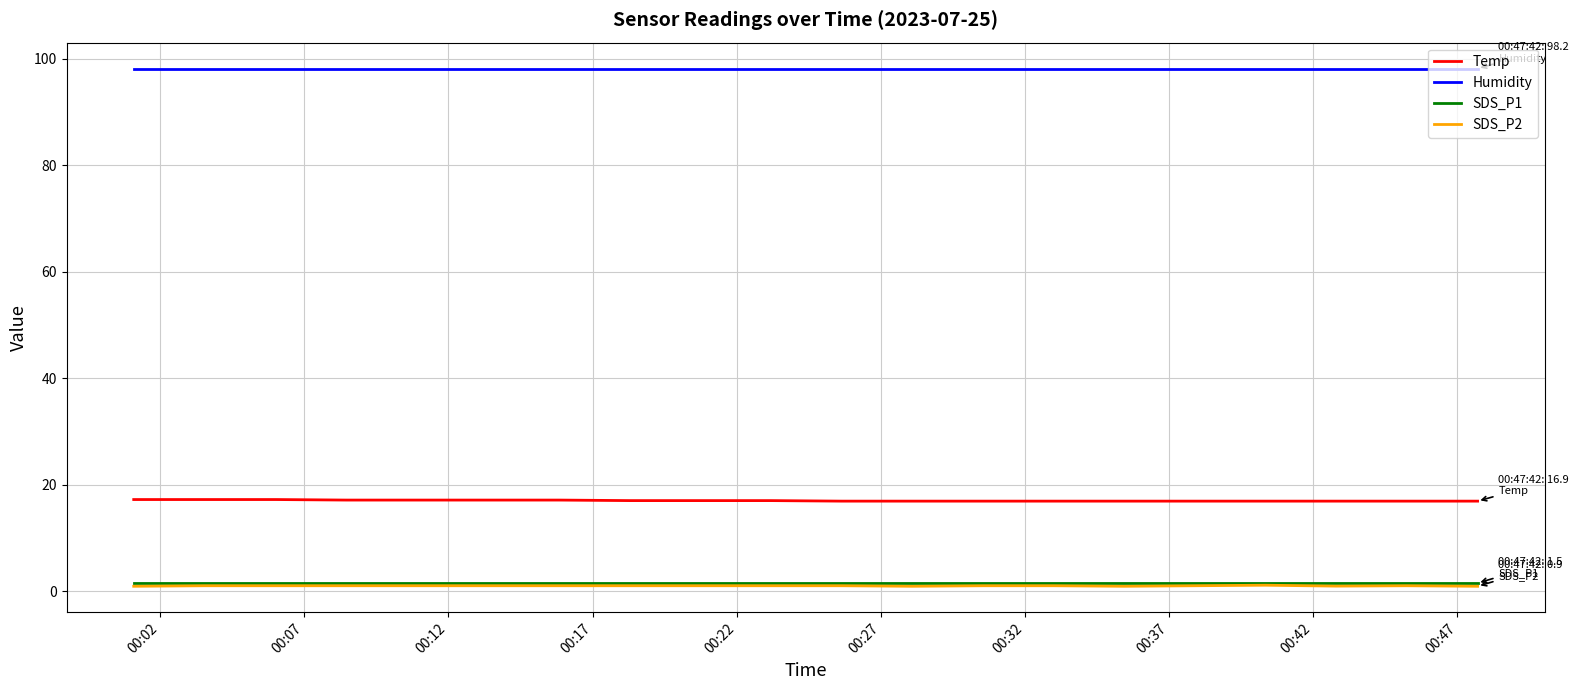

True or false: Humidity and SDS_P1 cross at least once.

False